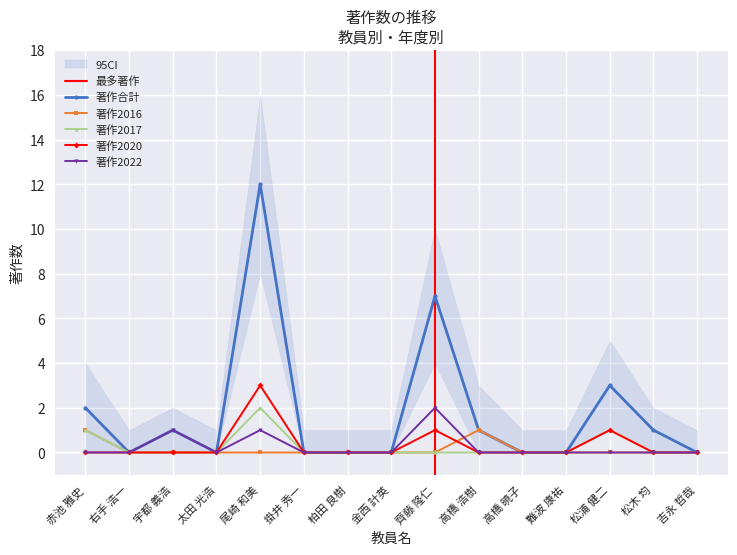

What are all the series names shown in the legend?

著作合計, 著作2016, 著作2017, 著作2020, 著作2022